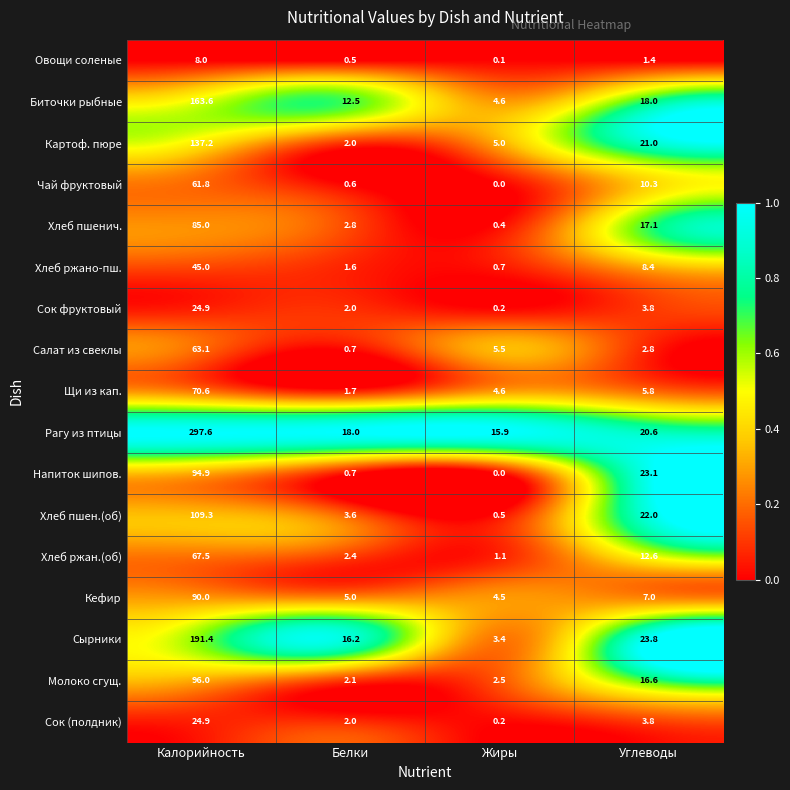

Where does the Чай фруктовый series first go above 10?

Калорийность